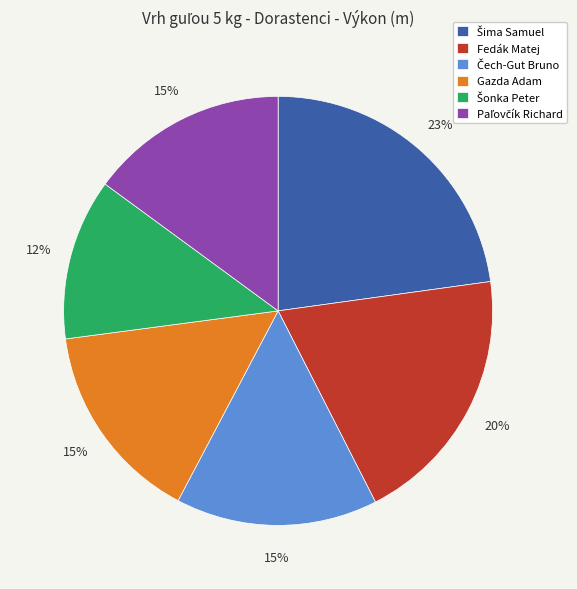

To the nearest percent, what is the difference between the largest and smallest slice percentages?

11%